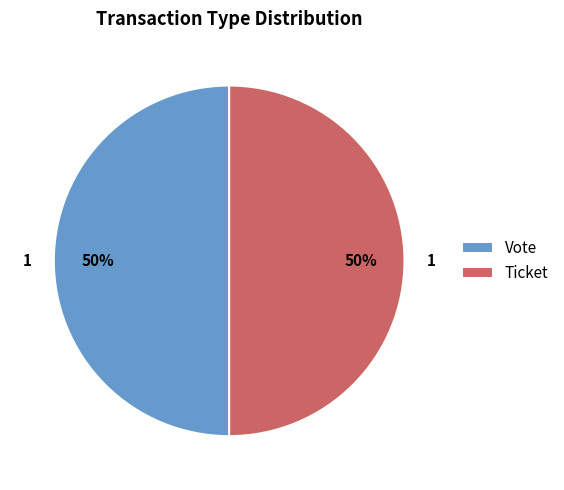

To the nearest percent, what portion does Vote represent?

50%